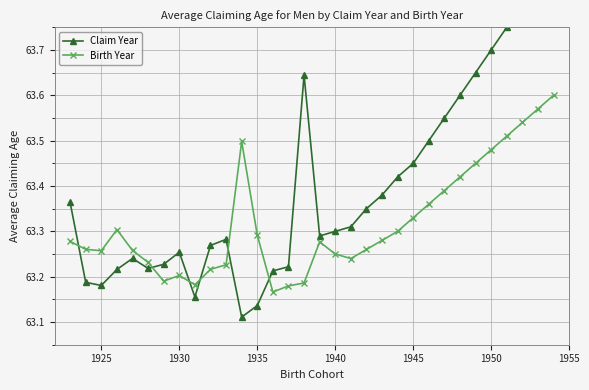

Count the Birth Year values in the range 63 to 64.

32